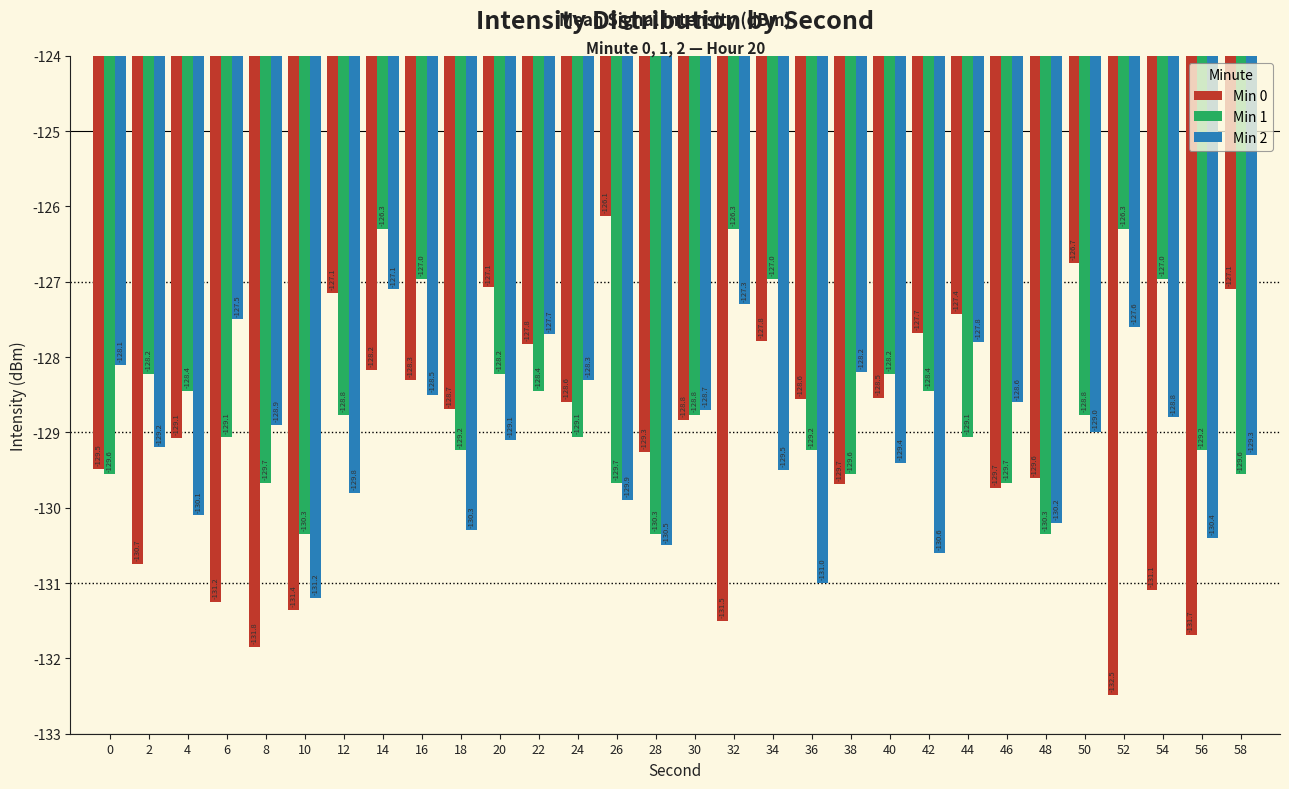

Which series has the largest range (max minus min)?

Min 0